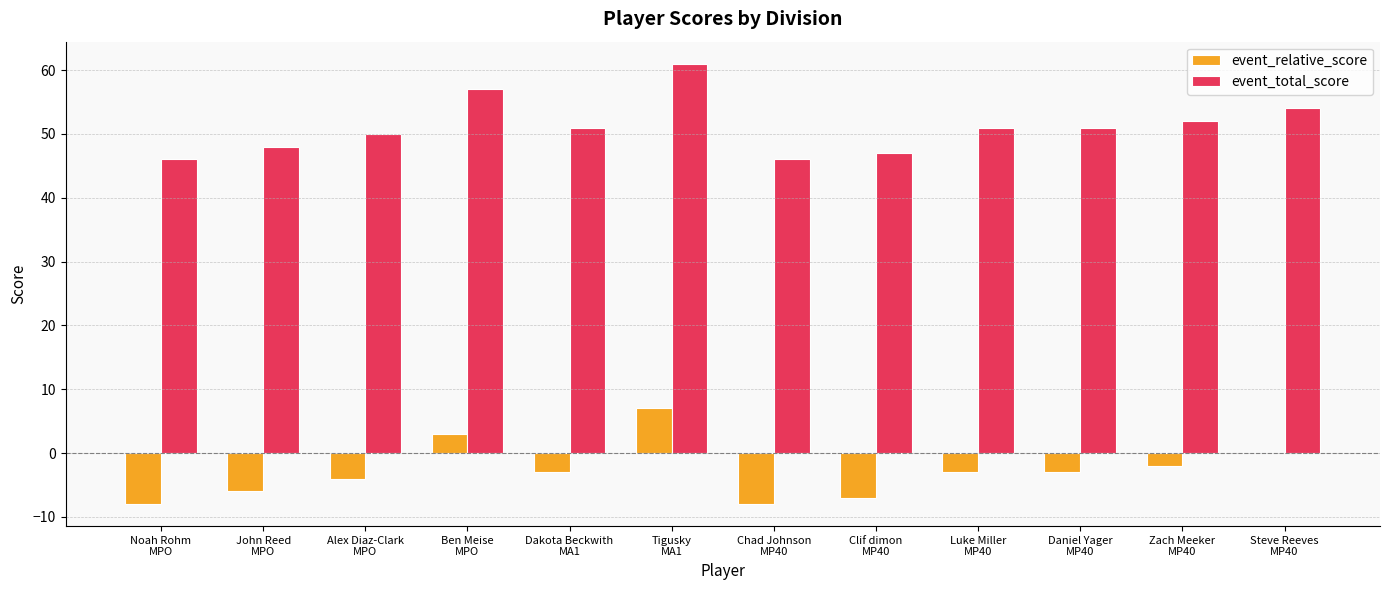

What is the highest value of the event_total_score series?

61